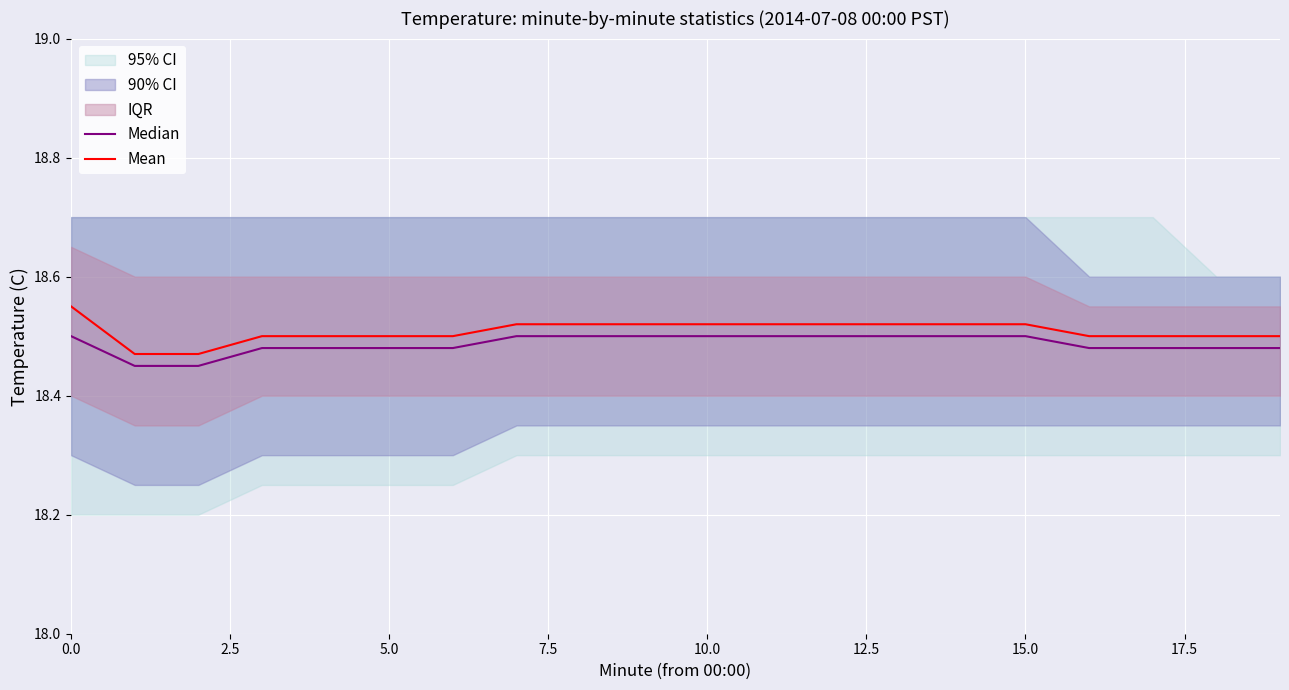

The Mean series shows 18.5 at 9. True or false?

True